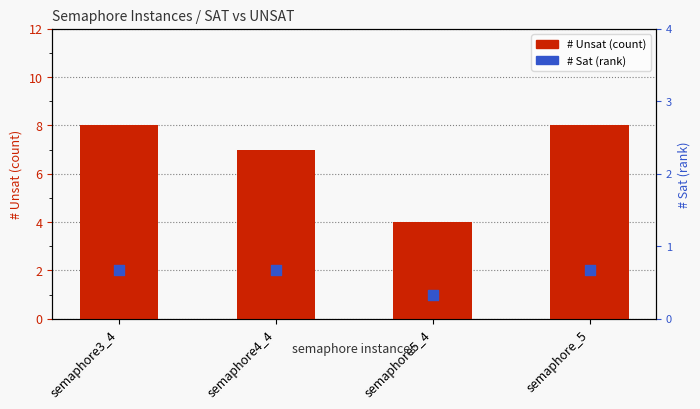

What are all the series names shown in the legend?

# Unsat, # Sat